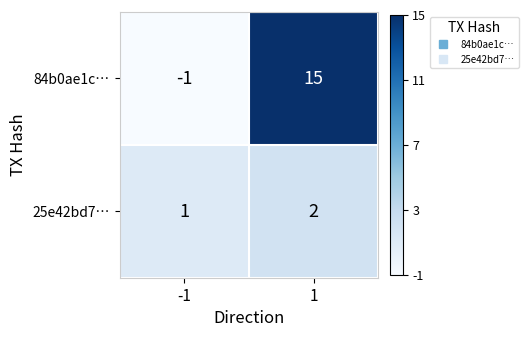

At 1, list the series in order from smallest to largest.

25e42bd7…, 84b0ae1c…